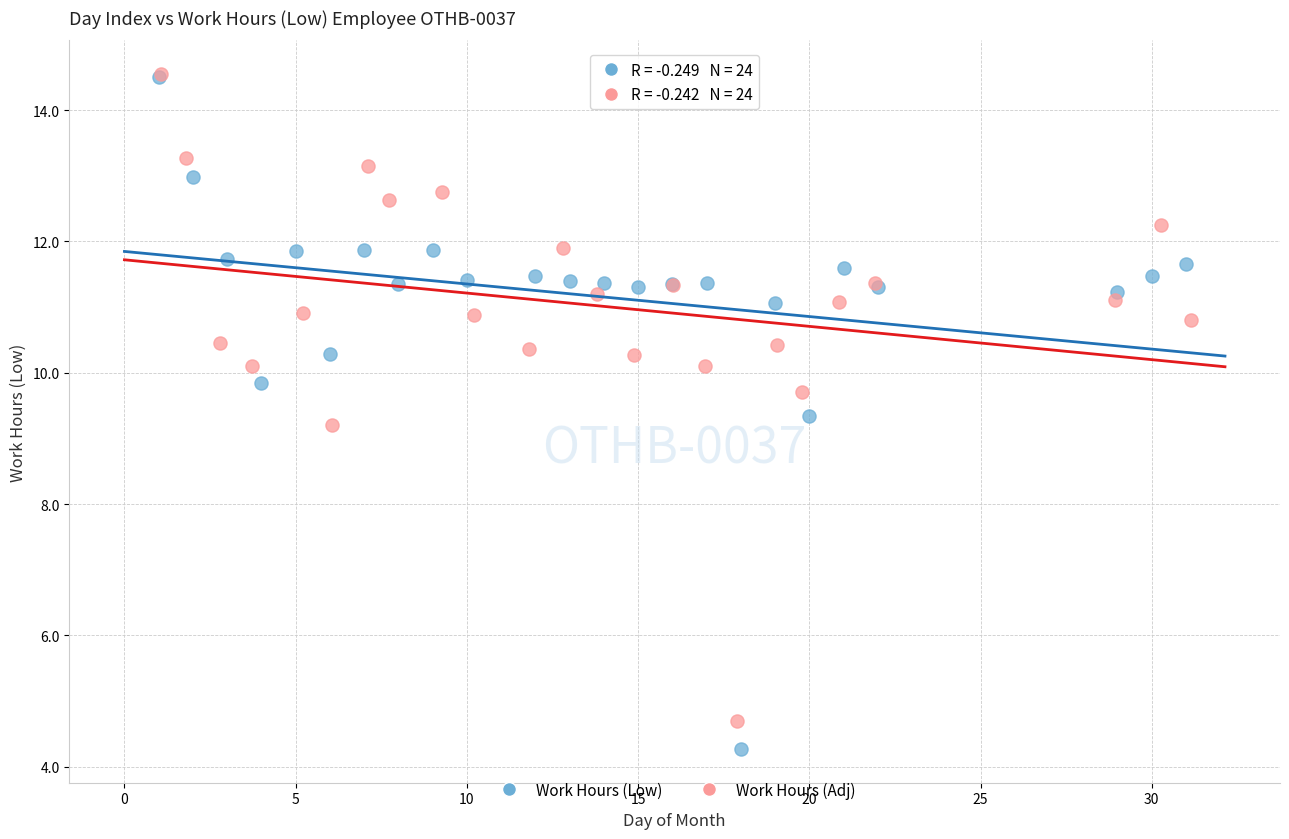

What are all the series names shown in the legend?

Work Hours (Low), Work Hours (Adj)